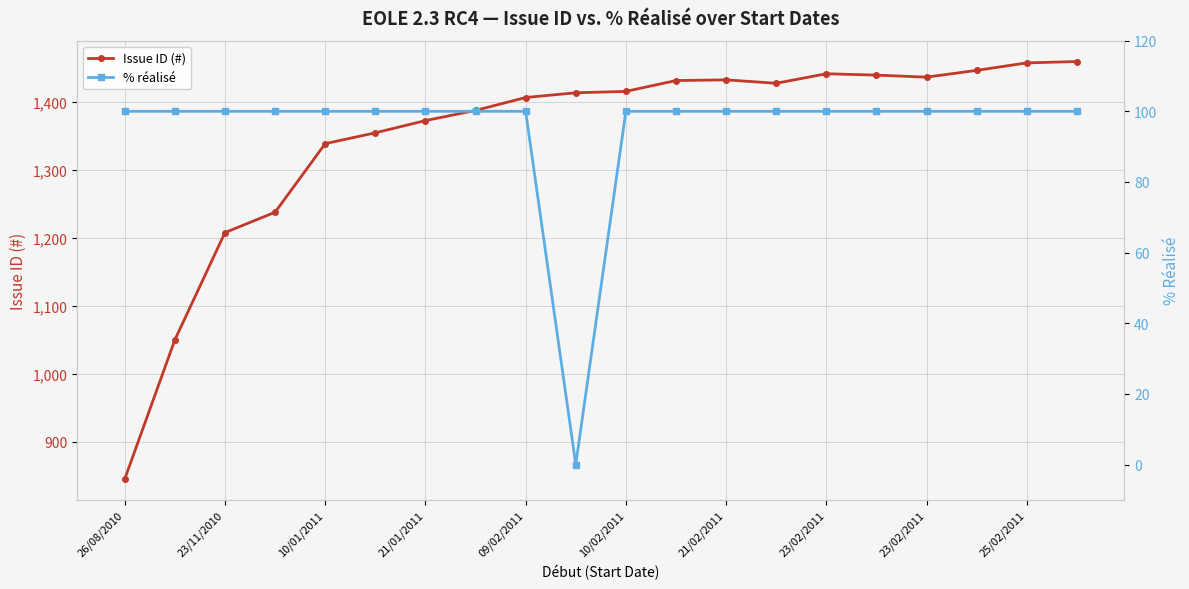

Reading left to right, list all the values displayed in this chart.

Issue ID (#): 845	1050	1208	1238	1339	1355	1373	1388	1407	1414	1416	1432	1433	1428	1442	1440	1437	1447	1458	1460
% réalisé: 100	100	100	100	100	100	100	100	100	0	100	100	100	100	100	100	100	100	100	100